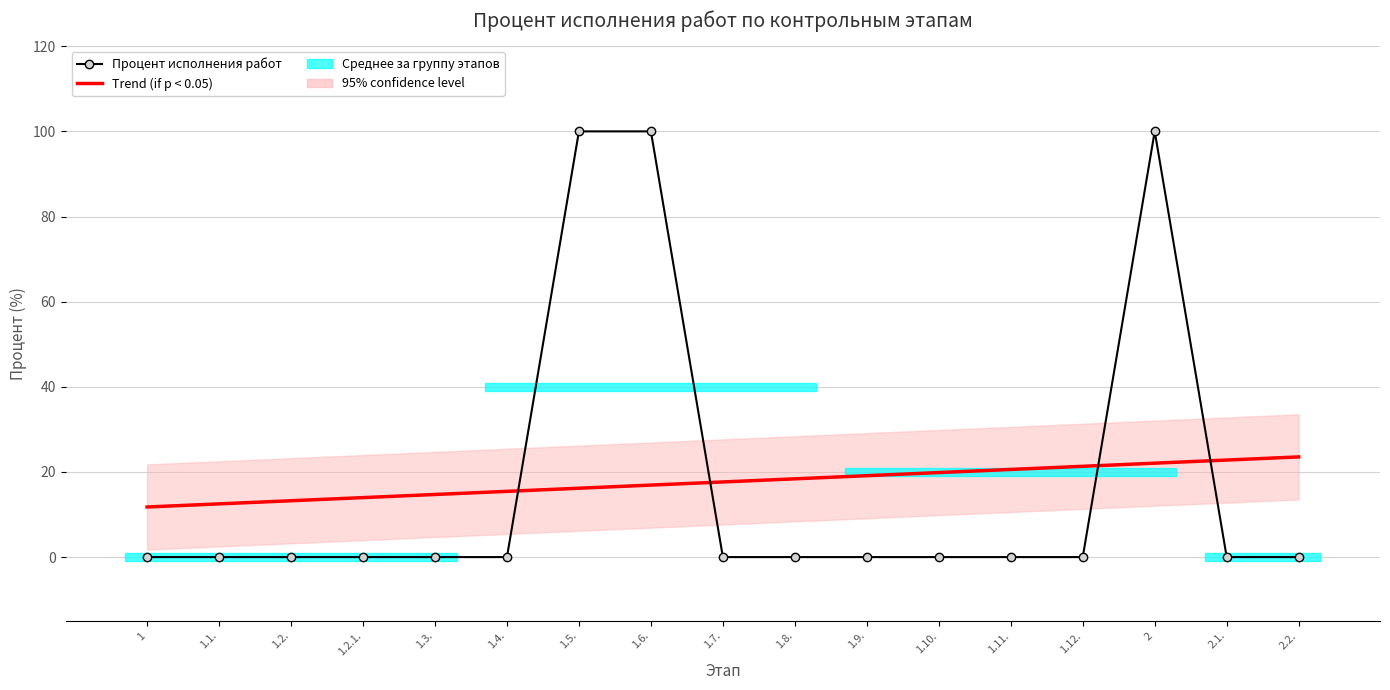

Rank the categories by Процент исполнения работ value from lowest to highest.

1, 1.1., 1.2., 1.2.1., 1.3., 1.4., 1.7., 1.8., 1.9., 1.10., 1.11., 1.12., 2.1., 2.2., 1.5., 1.6., 2